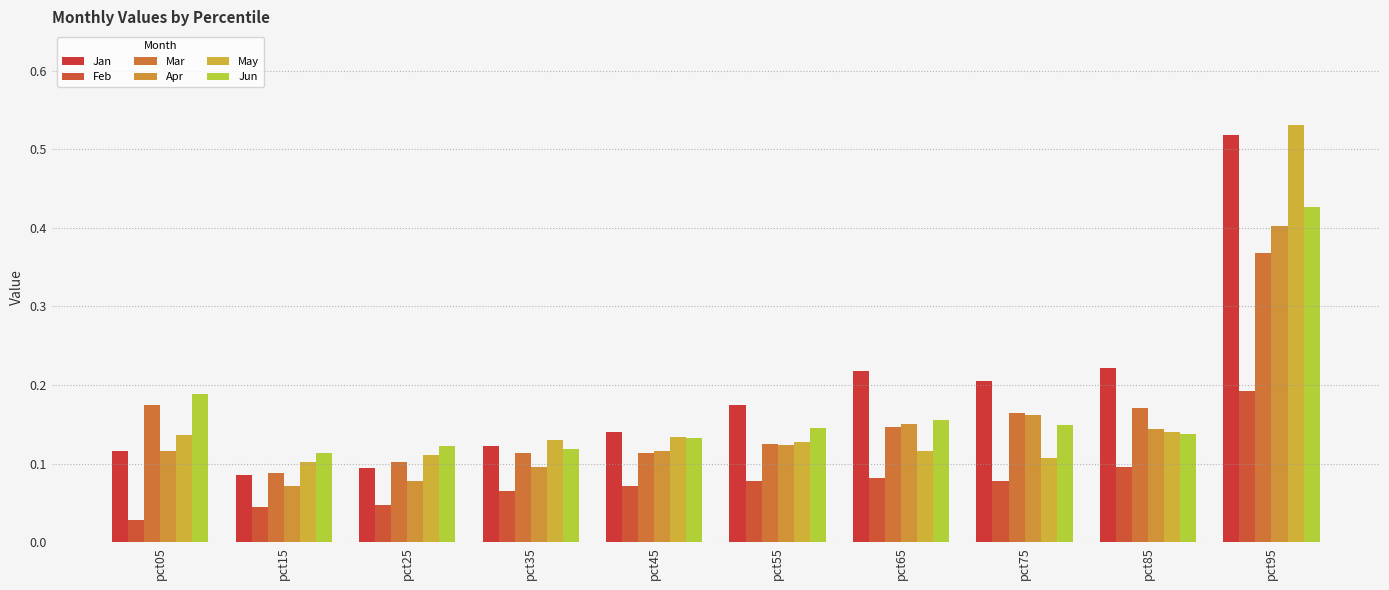

At which category is the sum across all series the highest?

pct95